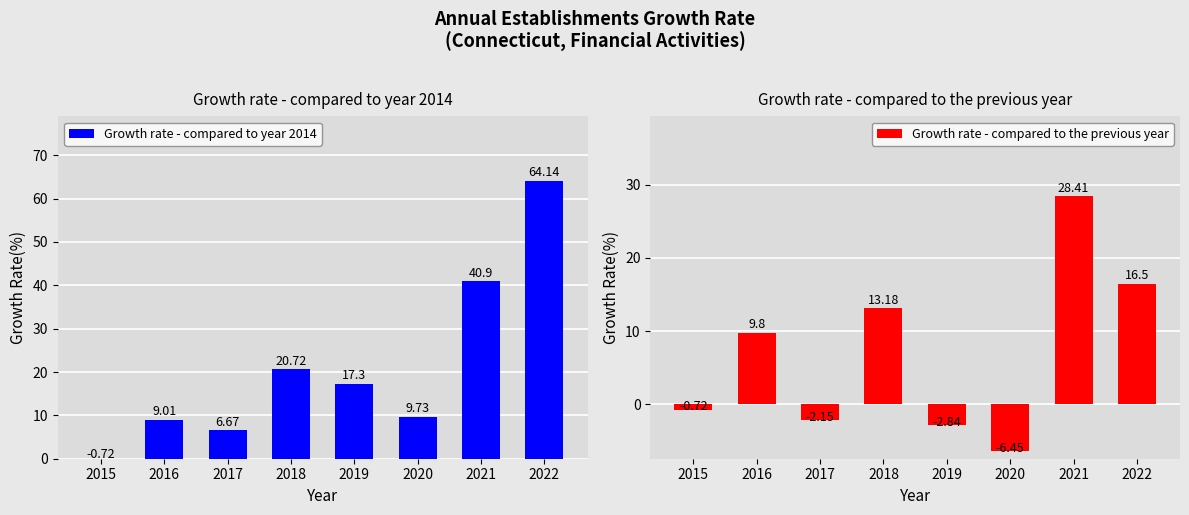

List the series in order of their overall mean, highest first.

Growth rate - compared to year 2014, Growth rate - compared to the previous year